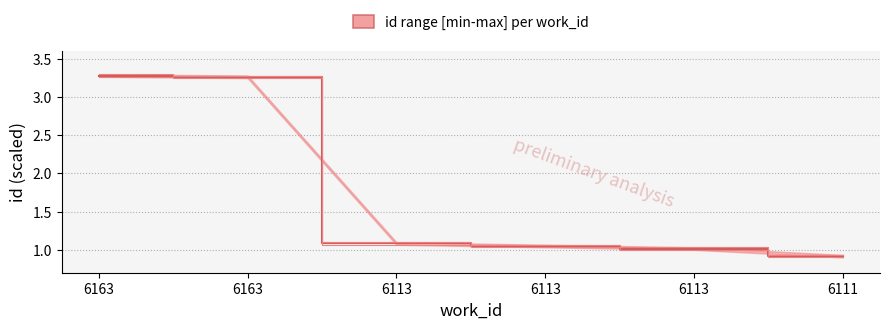

Does the chart display data point markers on the line(s)?

No